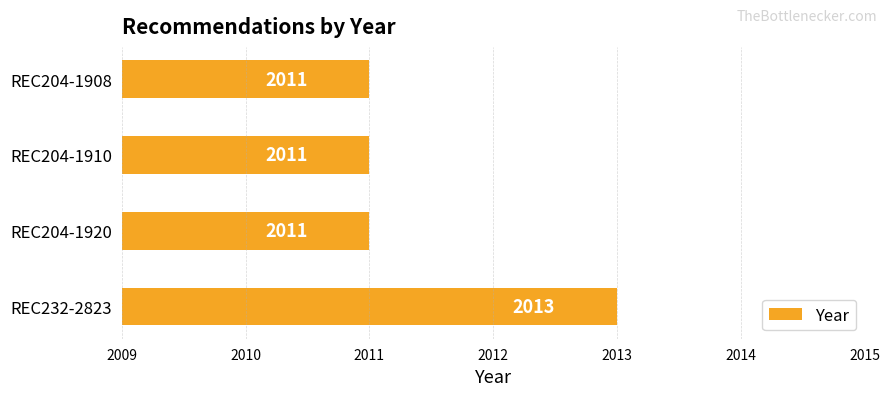

What is the maximum value shown in the chart?

2013